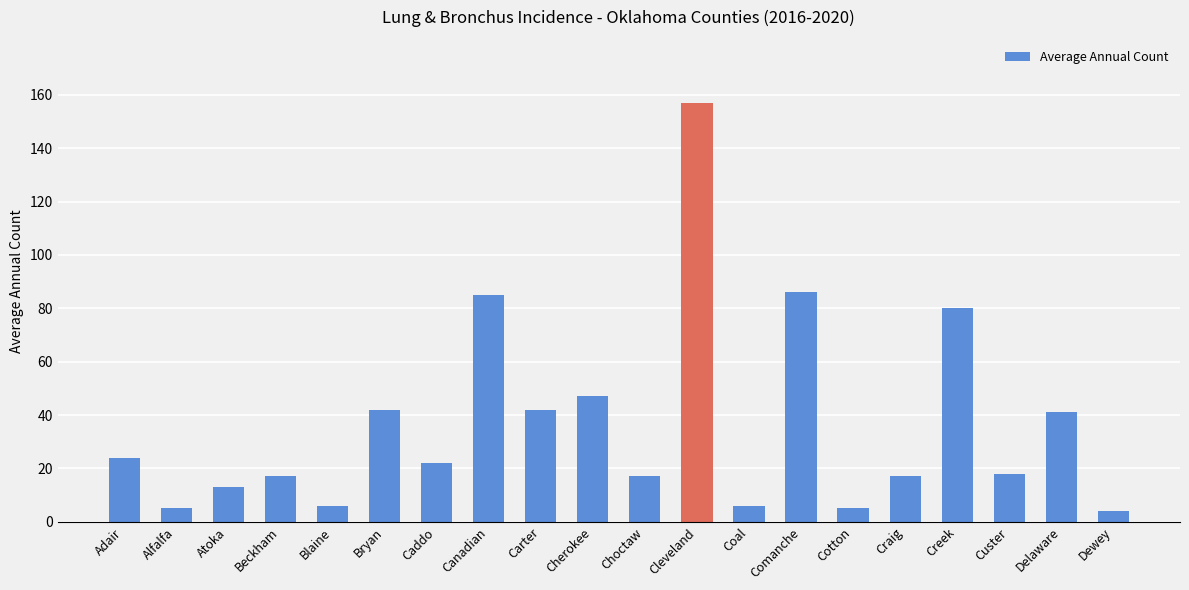

Reading right to left, transcribe all the data shown in this chart.

Dewey=4	Delaware=41	Custer=18	Creek=80	Craig=17	Cotton=5	Comanche=86	Coal=6	Cleveland=157	Choctaw=17	Cherokee=47	Carter=42	Canadian=85	Caddo=22	Bryan=42	Blaine=6	Beckham=17	Atoka=13	Alfalfa=5	Adair=24